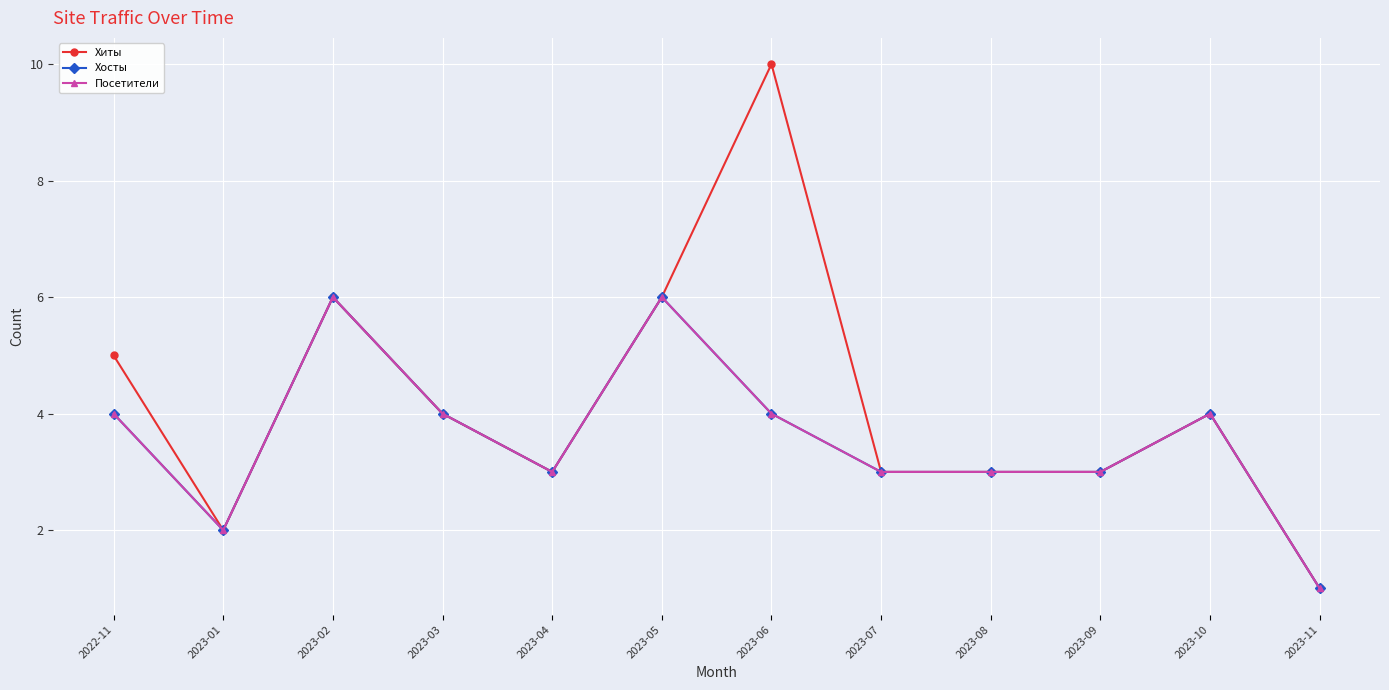

What is the label of the 11th point from the right?

2023-01